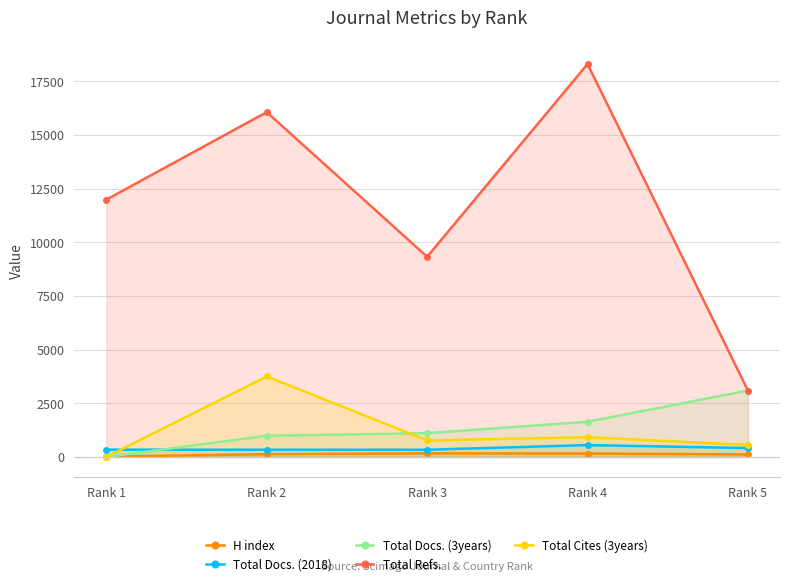

Reading left to right, what are all the values shown in this chart?

H index: Rank 1=17	Rank 2=131	Rank 3=168	Rank 4=160	Rank 5=118
Total Docs. (2018): Rank 1=340	Rank 2=337	Rank 3=336	Rank 4=554	Rank 5=414
Total Docs. (3years): Rank 1=0	Rank 2=990	Rank 3=1109	Rank 4=1642	Rank 5=3096
Total Refs.: Rank 1=11988	Rank 2=16065	Rank 3=9325	Rank 4=18305	Rank 5=3096
Total Cites (3years): Rank 1=0	Rank 2=3753	Rank 3=768	Rank 4=924	Rank 5=559